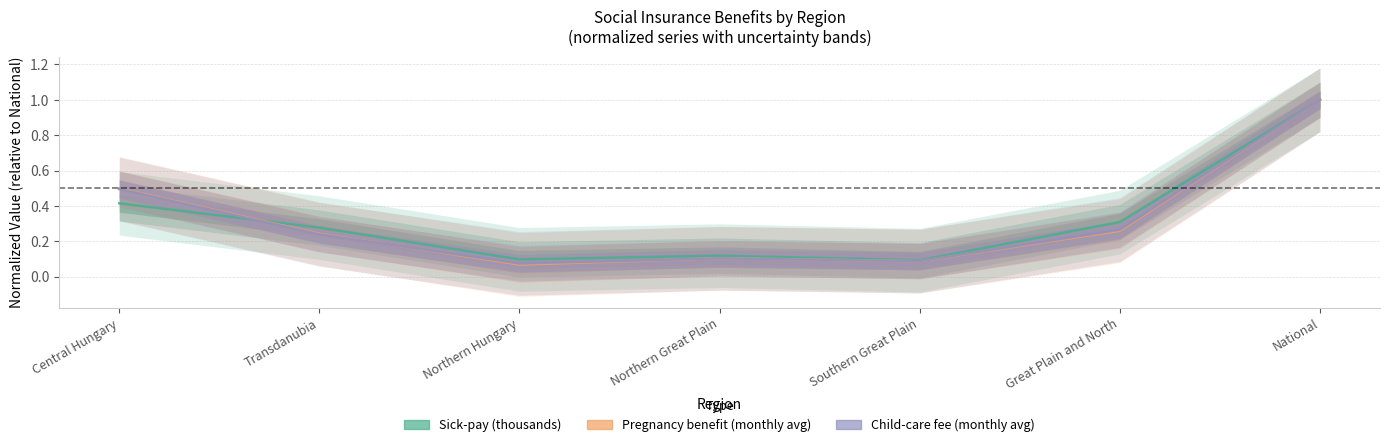

Read the Child-care fee (monthly avg) value at Southern Great Plain.

0.1